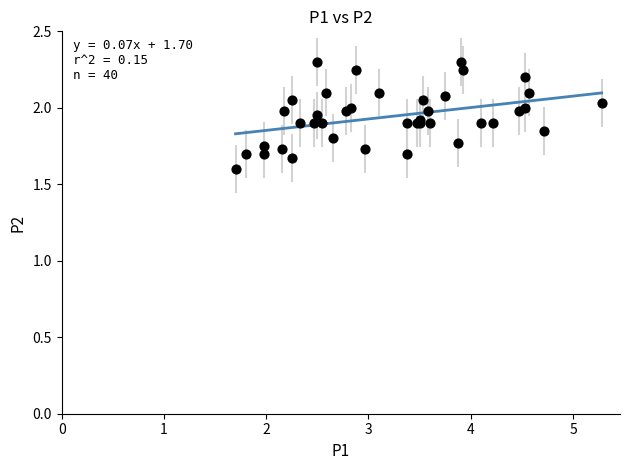

What Y value in the scatter plot is closest to 1?

1.6